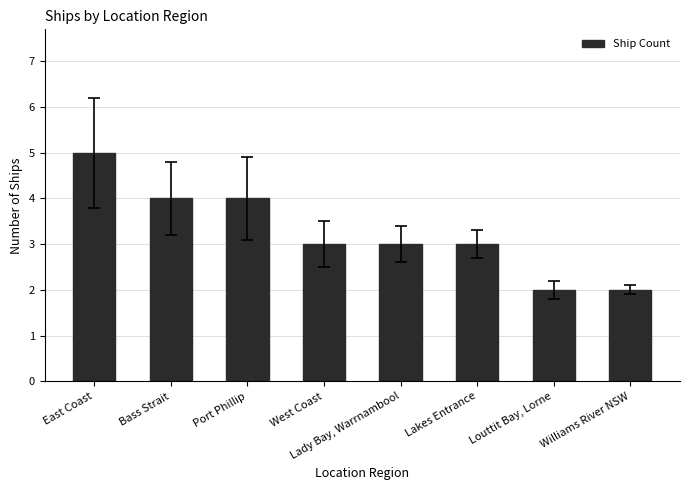

Which has a higher value, Lakes Entrance or Port Phillip?

Port Phillip